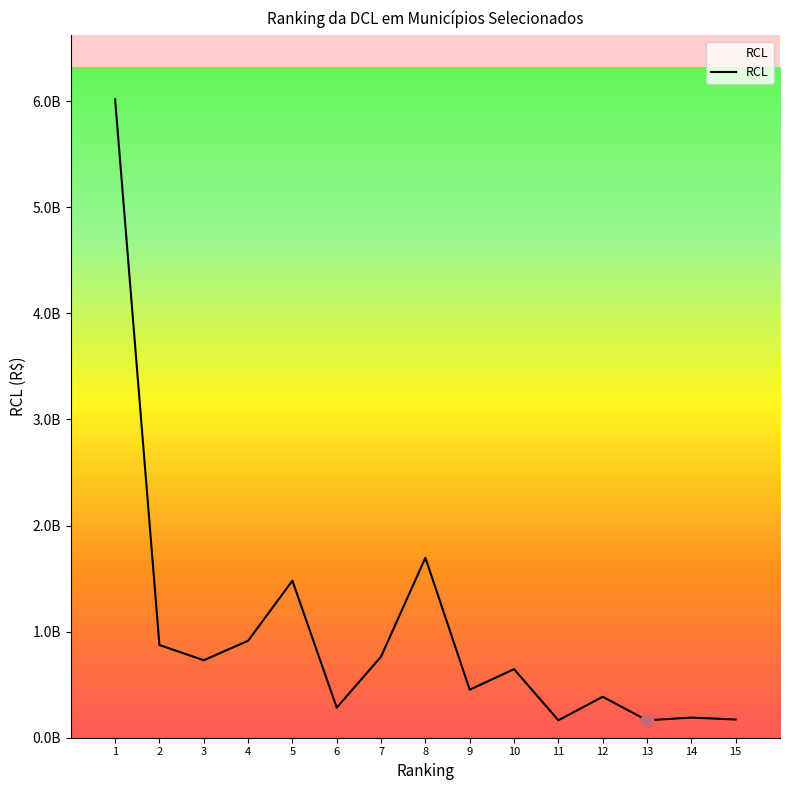

What is the ratio of the value at 13 to the value at 2?

0.2